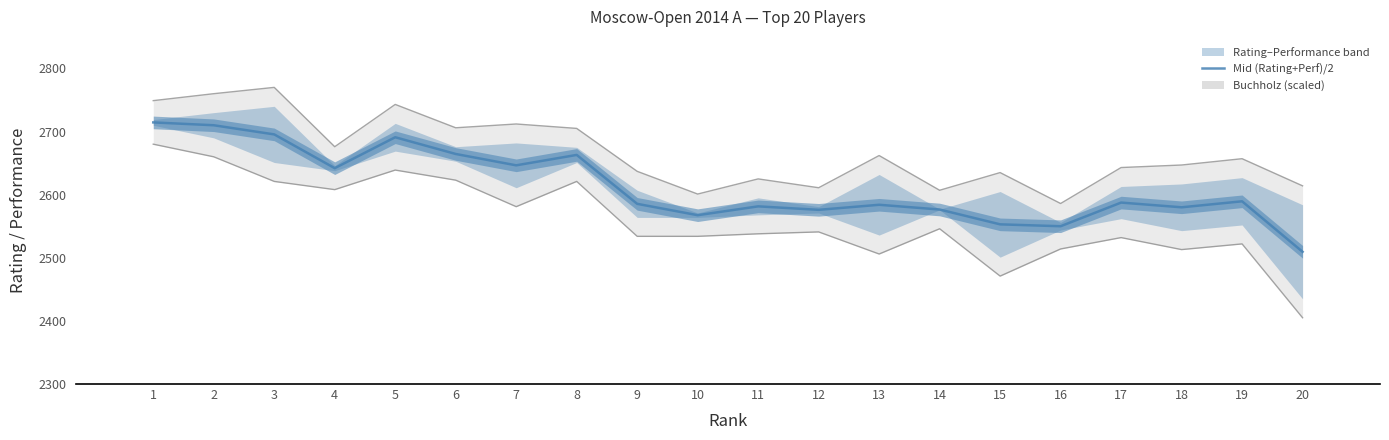

True or false: Buchholz (scaled) has a value of 63.7 at 3.

False